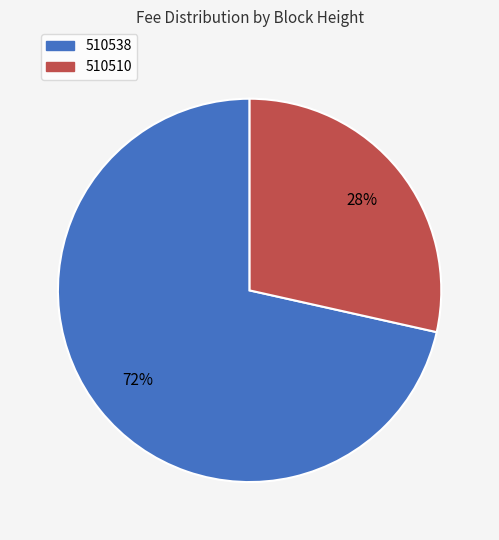

How many slices are in this pie chart?

2